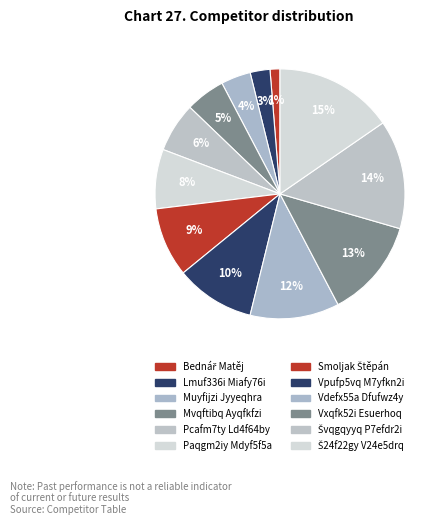

Combined, what portion of the pie is Bednář Matěj and Smoljak Štěpán?

10.3%